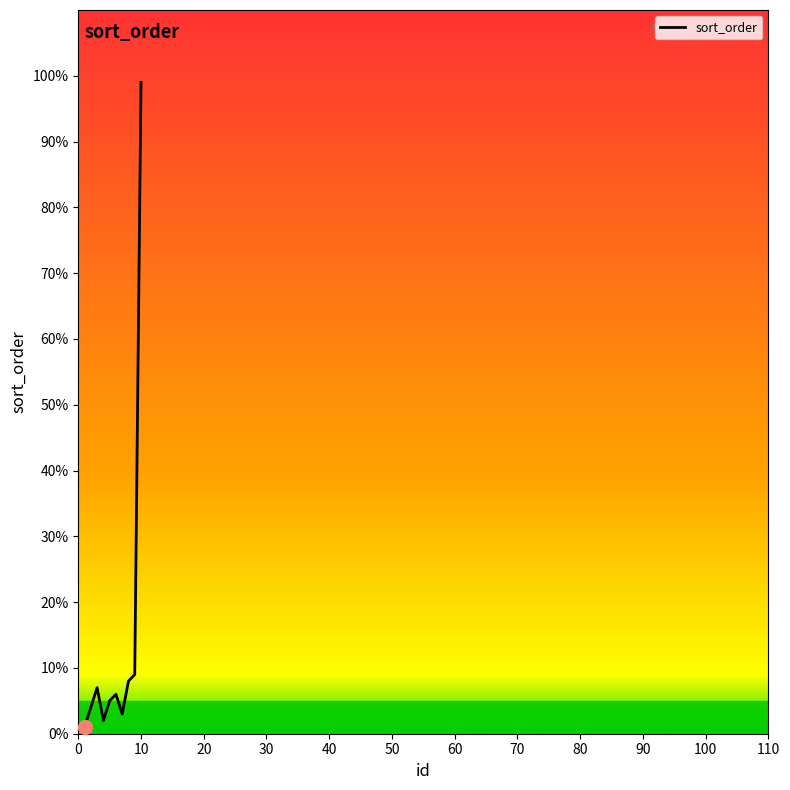

How many interior local valleys (lower than both neighbors) does the data have?

2